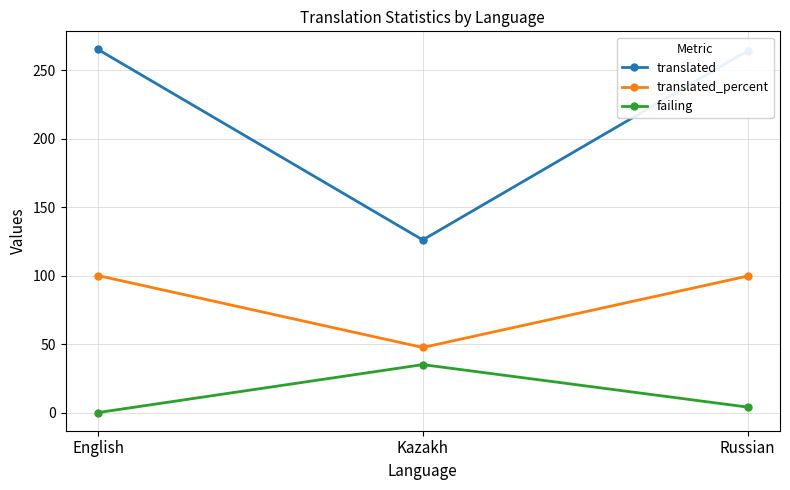

Which series has the largest range (max minus min)?

translated